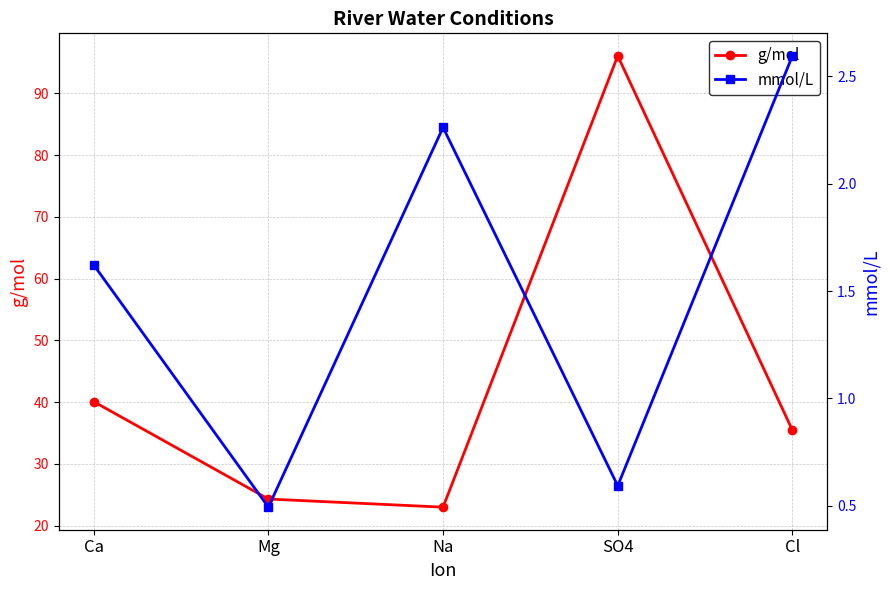

Which category has the lowest value in the mmol/L series?

Mg